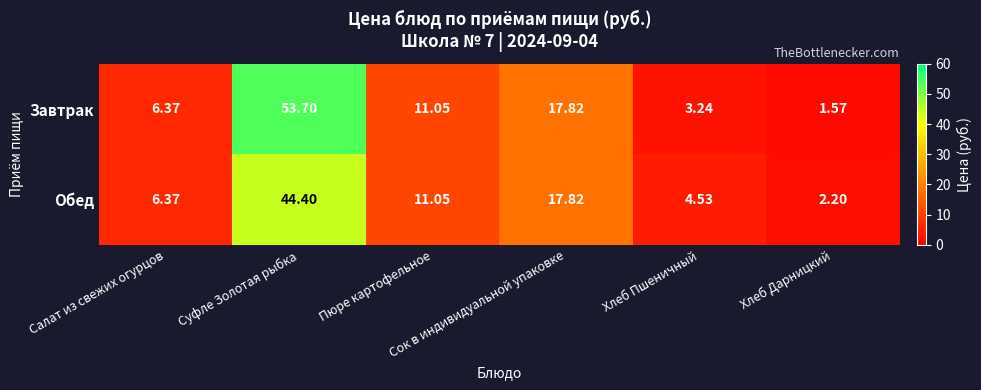

Which series has the largest total across all categories?

Завтрак